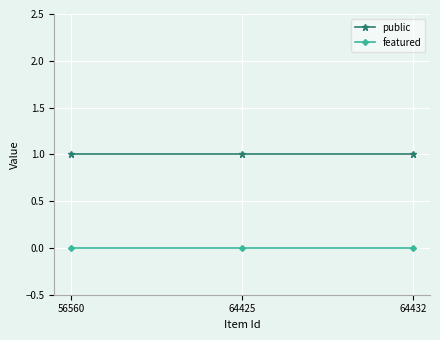

True or false: public has a value of 1 at 64425.

True